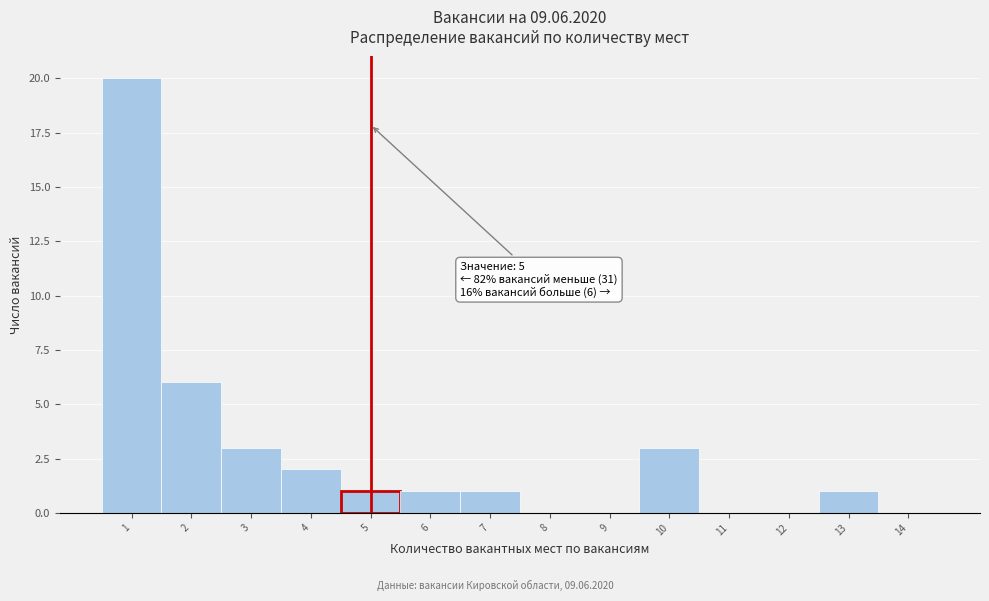

Which range on the x-axis has the tallest bar?

0.5 to 1.5